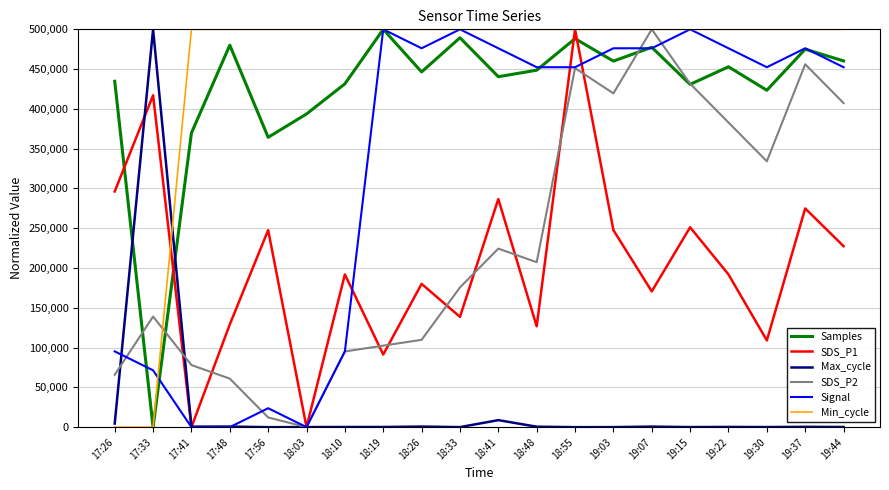

Which series ends up on top after the final intersection of Min_cycle and SDS_P1?

Min_cycle